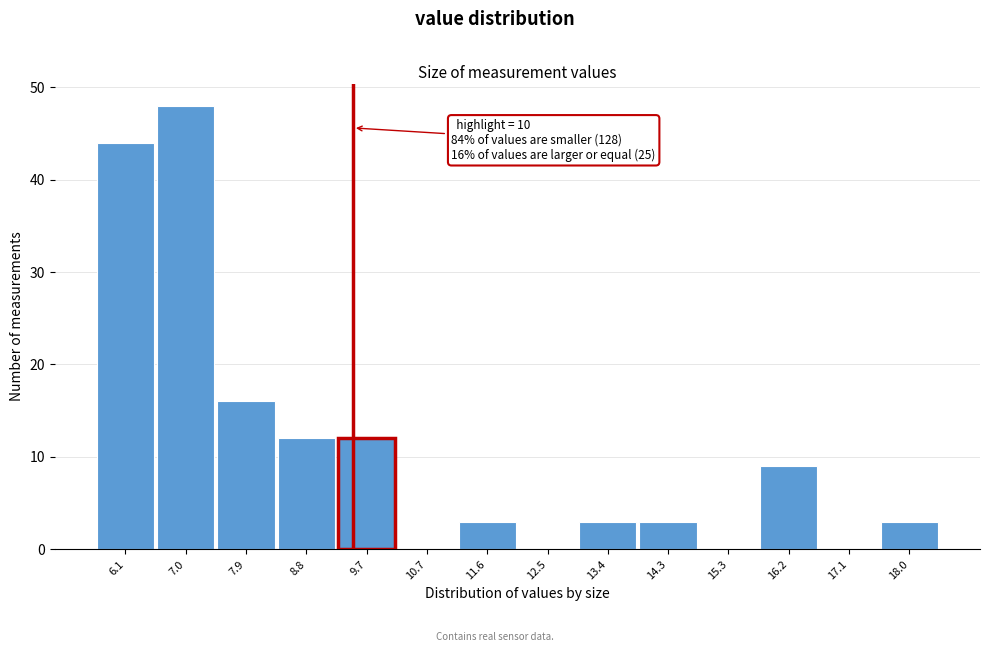

Reading right to left, extract all data points from this chart.

18.0=3	17.1=0	16.2=9	15.3=0	14.3=3	13.4=3	12.5=0	11.6=3	10.7=0	9.7=12	8.8=12	7.9=16	7.0=48	6.1=44